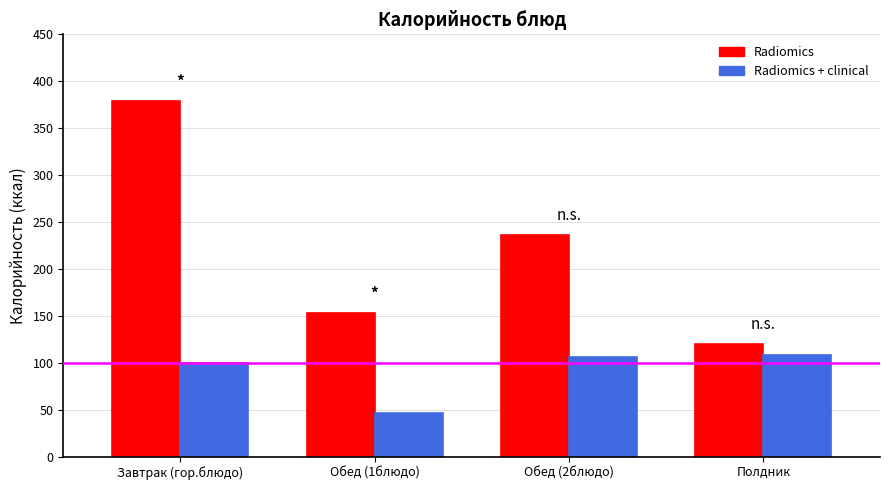

What is the label of the 1st bar from the left?

Завтрак (гор.блюдо)